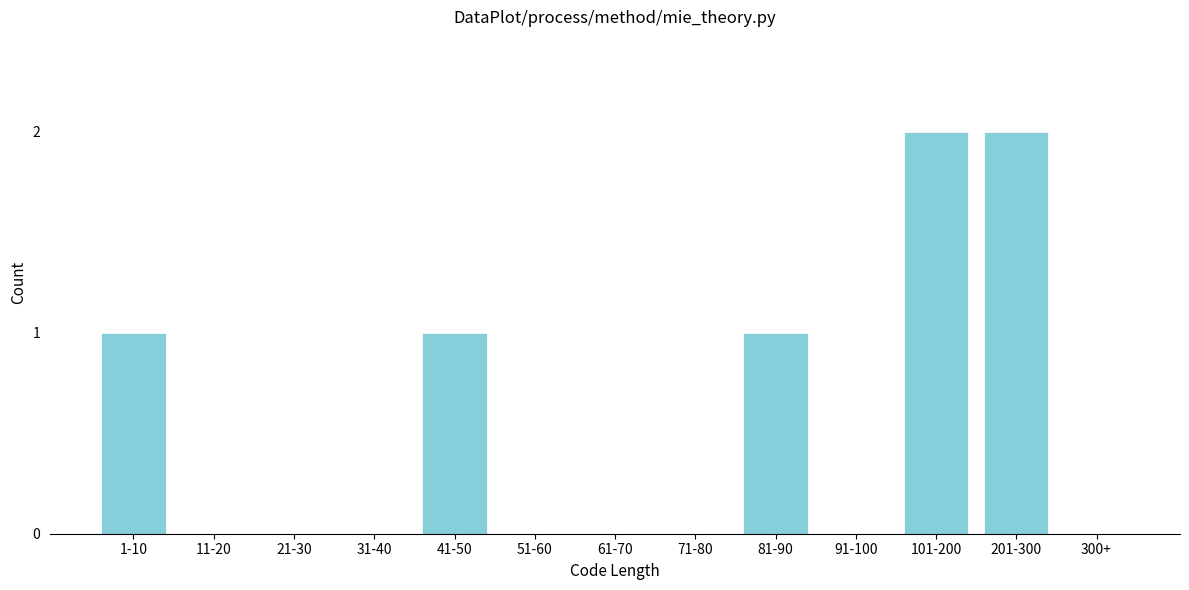

Reading left to right, extract all data points from this chart.

1-10=1	11-20=0	21-30=0	31-40=0	41-50=1	51-60=0	61-70=0	71-80=0	81-90=1	91-100=0	101-200=2	201-300=2	300+=0